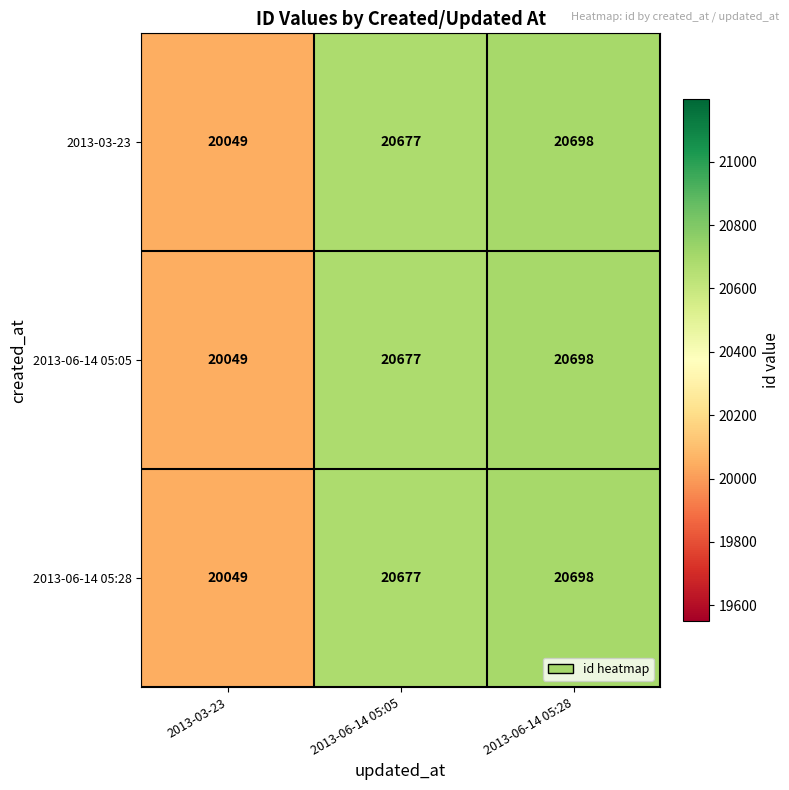

Where is 2013-06-14 05:28 nearest to the value 20373?

2013-06-14 05:05